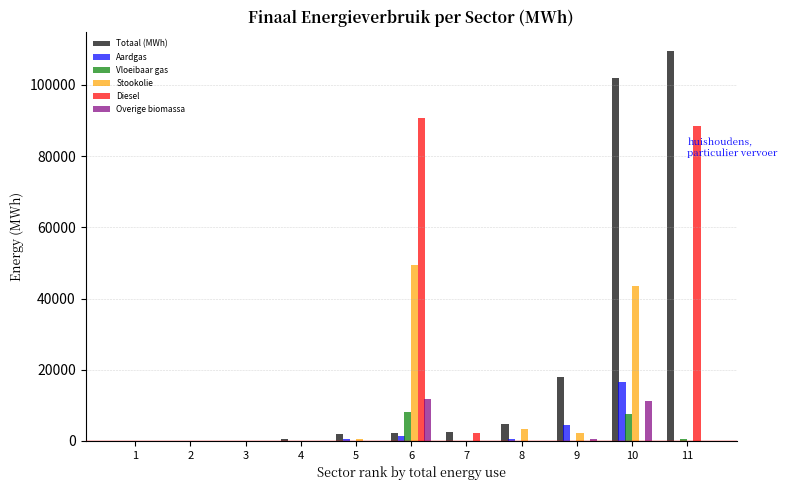

At which category is the sum across all series the highest?

11